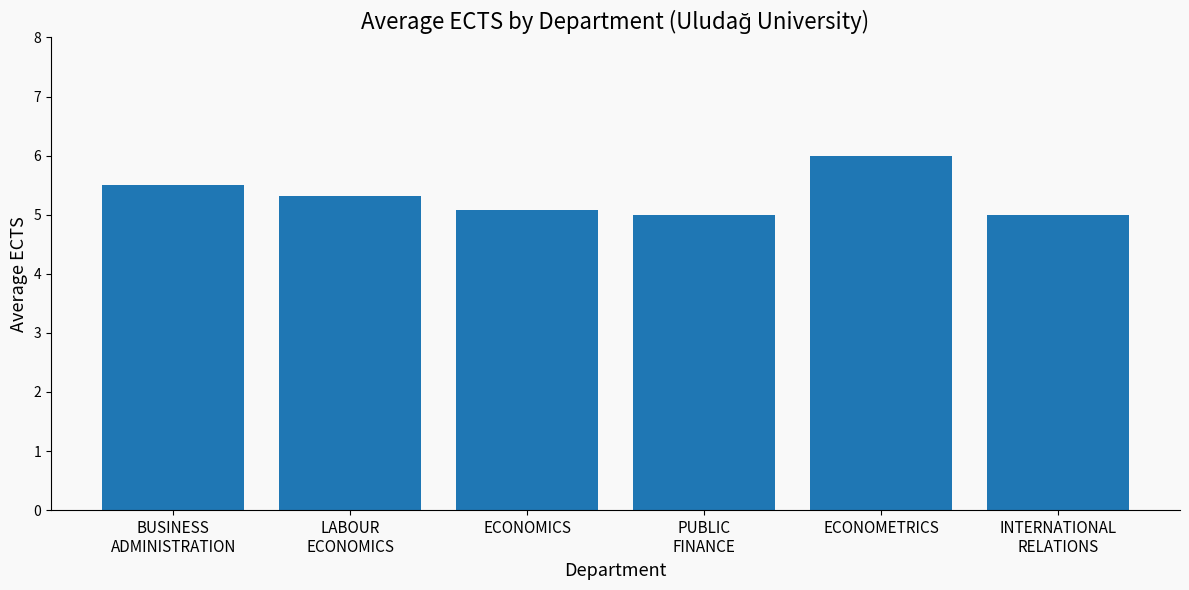

Read the value at ECONOMETRICS.

6.0